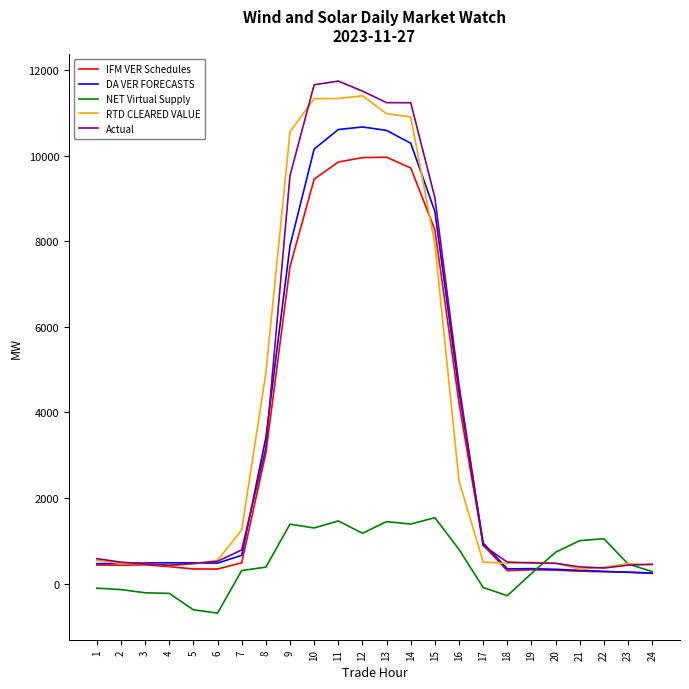

Is the value of RTD CLEARED VALUE at 3 greater than the value of Actual at 16?

No